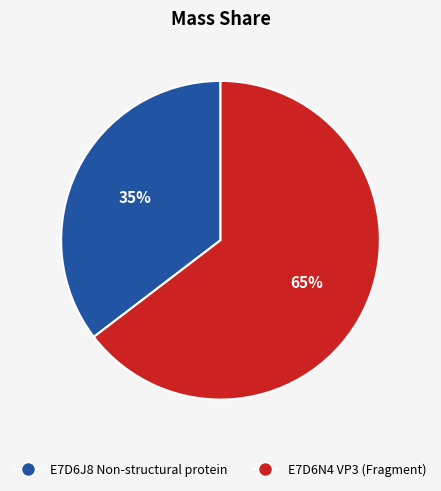

How many slices are in this pie chart?

2